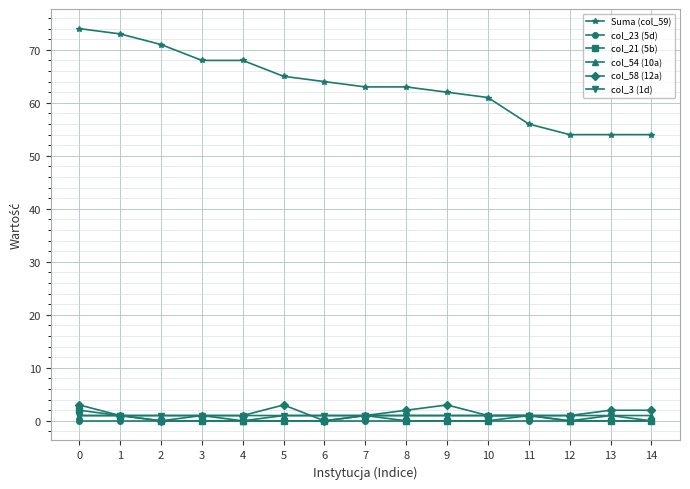

True or false: Suma (col_59) and col_21 (5b) cross at least once.

False